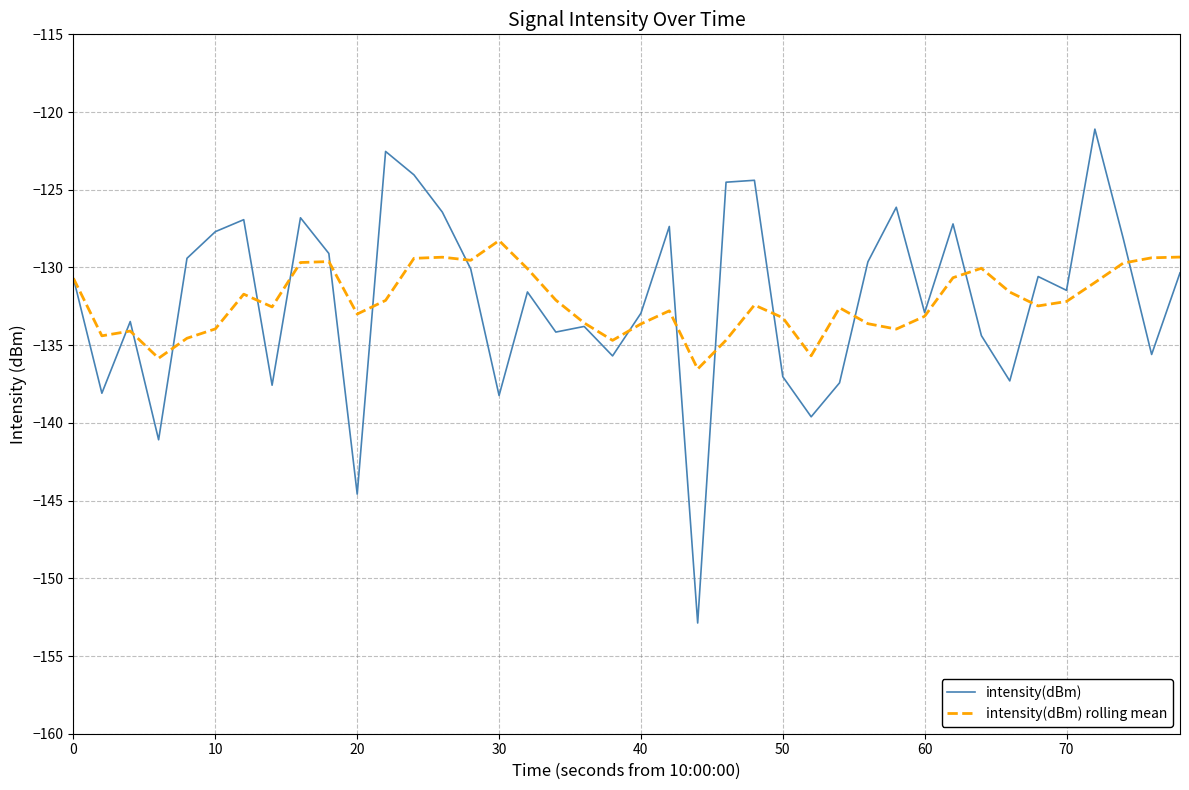

Which series has the largest range (max minus min)?

intensity(dBm)